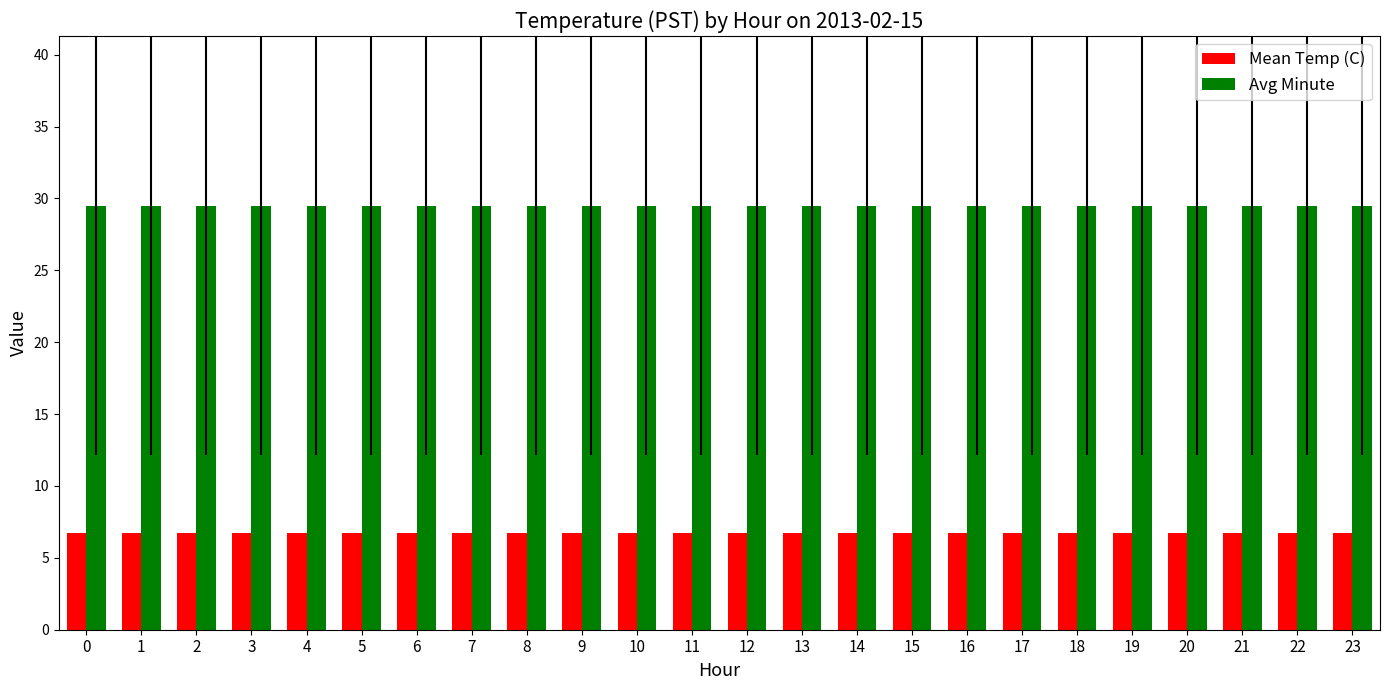

At how many categories does at least one series exceed 25?

24